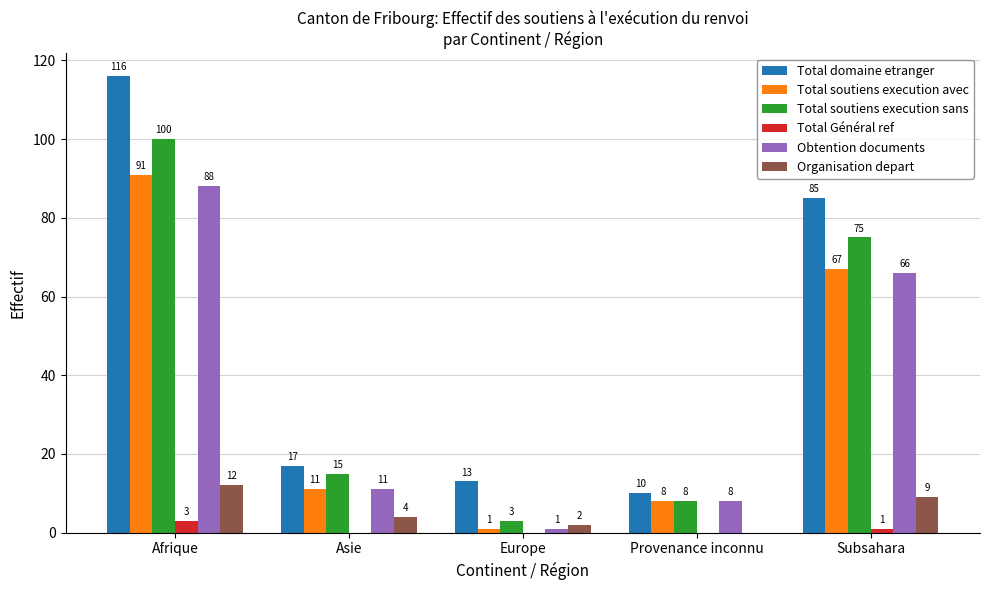

What is the total value across all series at Provenance inconnu?

34